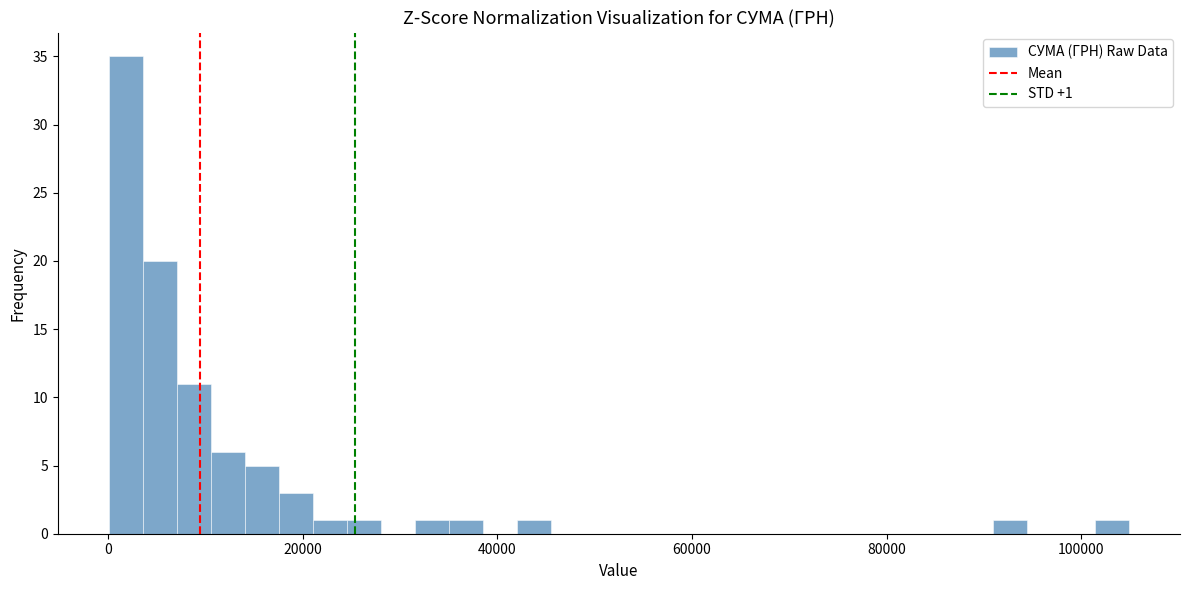

Around what value on the x-axis is the tallest bar? Give the approximate position of its centre, as read against the axis.

2000